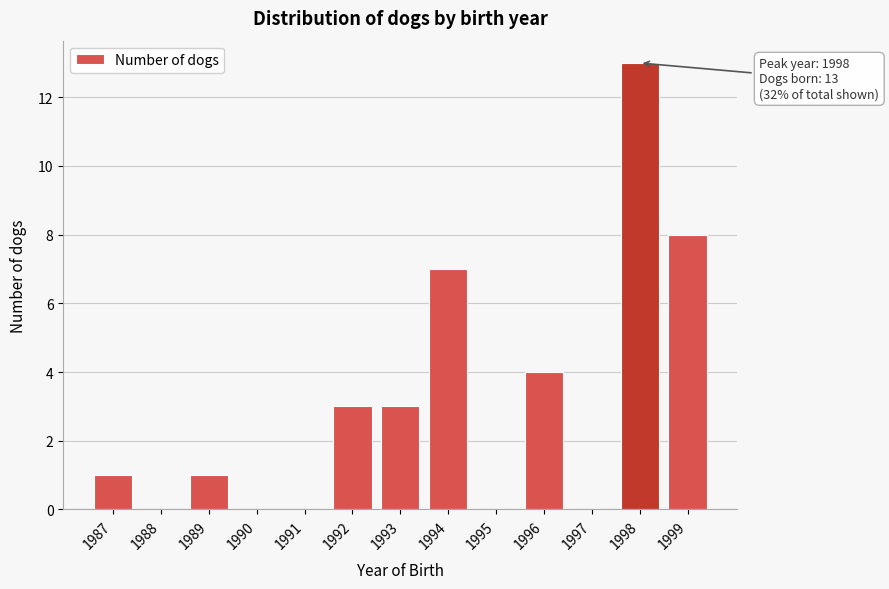

Reading left to right, extract all data points from this chart.

1987=1	1988=0	1989=1	1990=0	1991=0	1992=3	1993=3	1994=7	1995=0	1996=4	1997=0	1998=13	1999=8